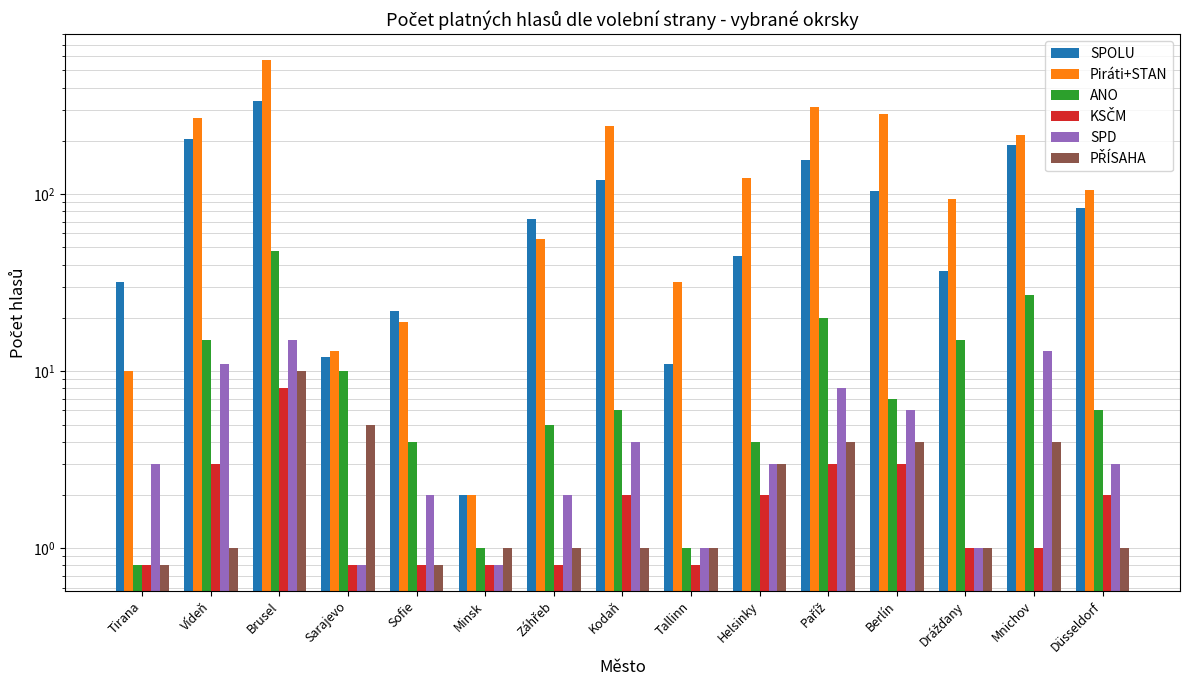

What is the smallest value displayed?

0.8